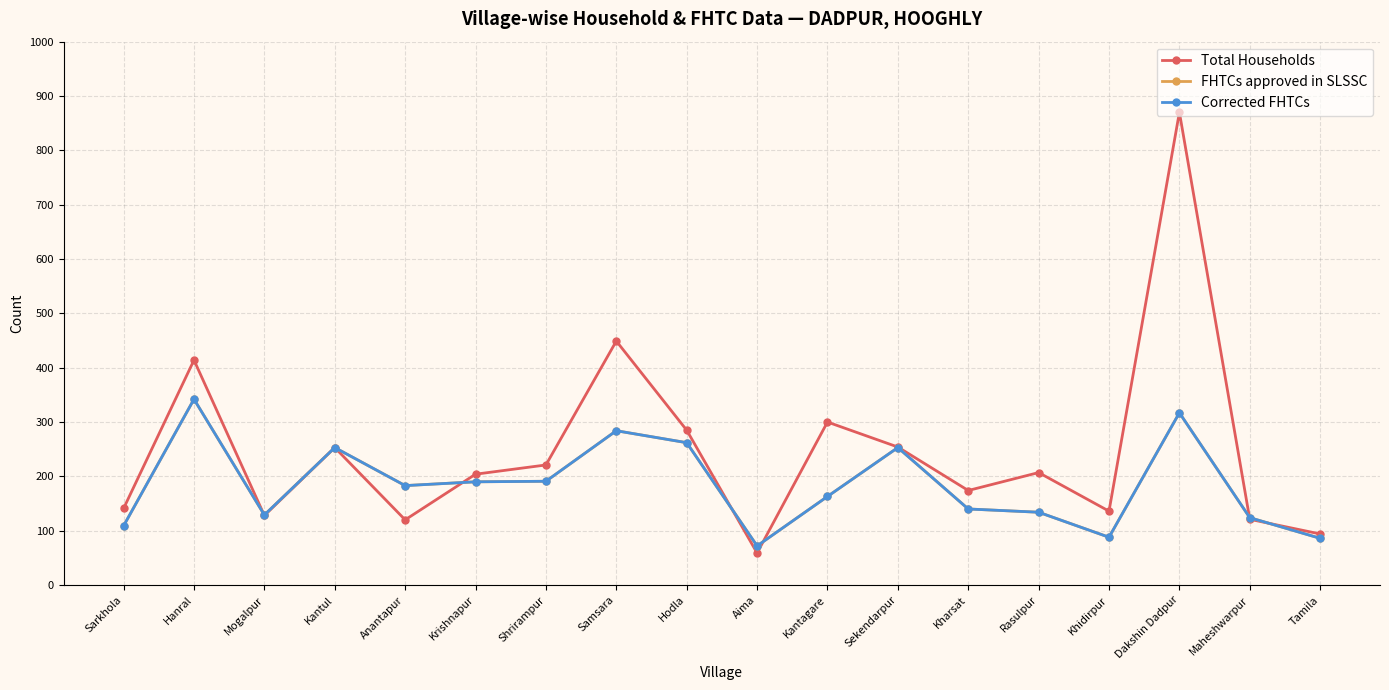

How many interior local valleys does the Corrected FHTCs series have?

4